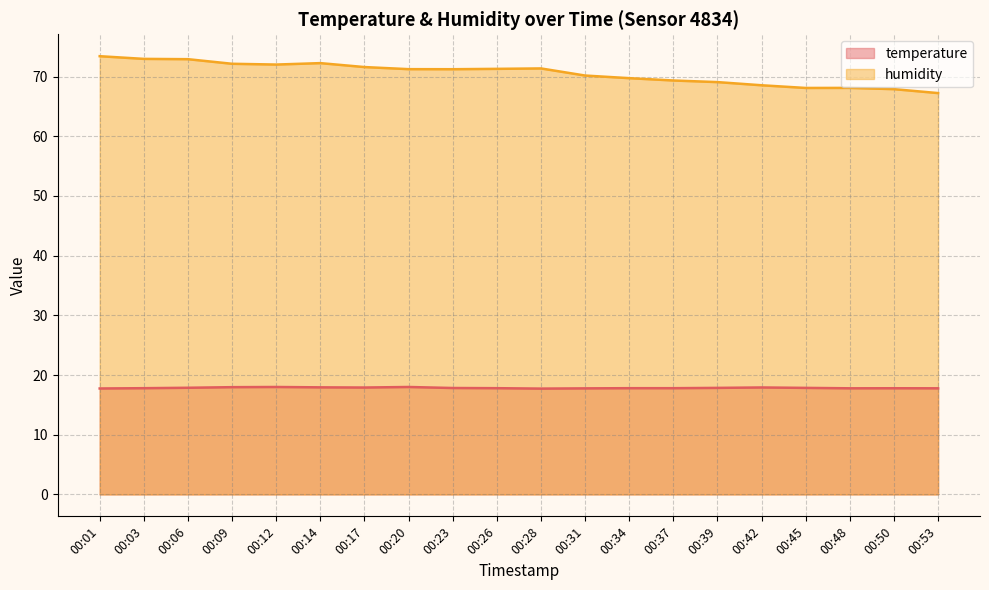

What is the value of the temperature point at the 18th from the left?

17.8